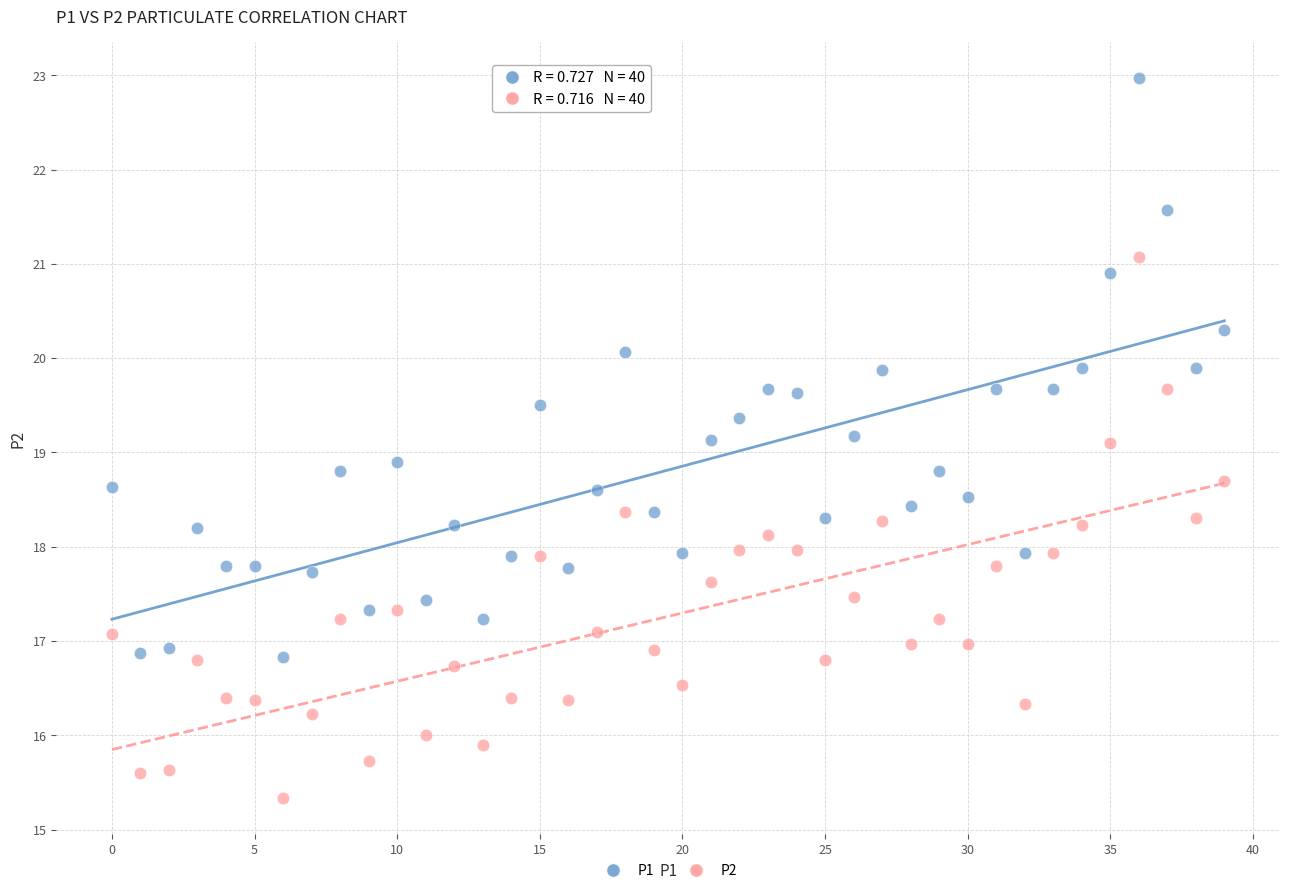

Across all data points, what is the range of Y values (max minus min)?

7.6